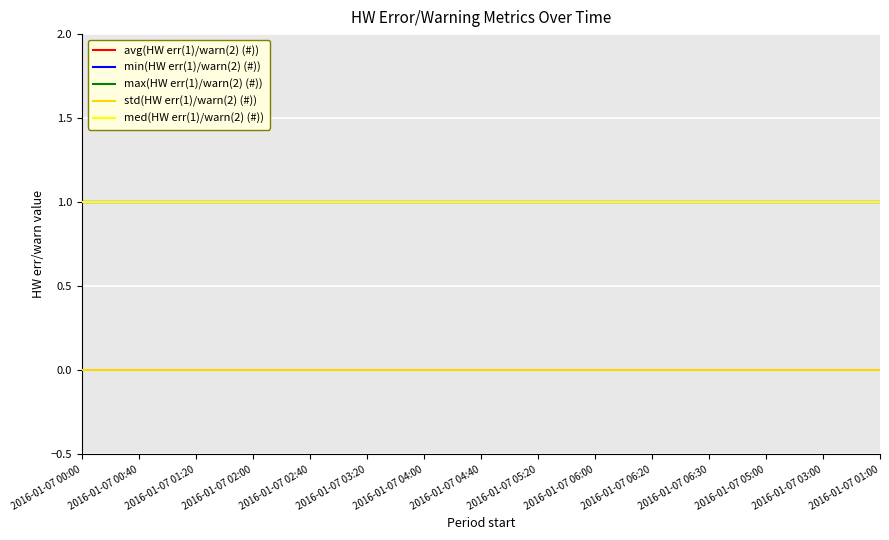

At which label does max(HW err(1)/warn(2) (#)) reach its peak?

2016-01-07 00:00